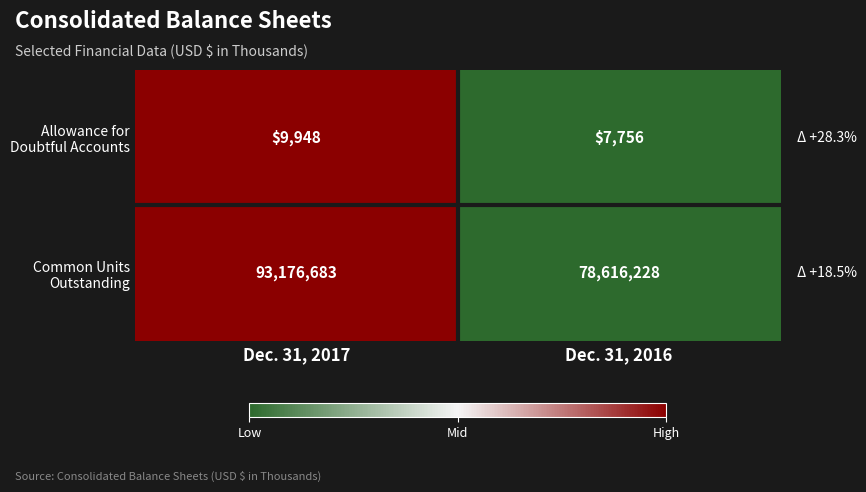

Which category has the highest value across all series?

Dec. 31, 2017